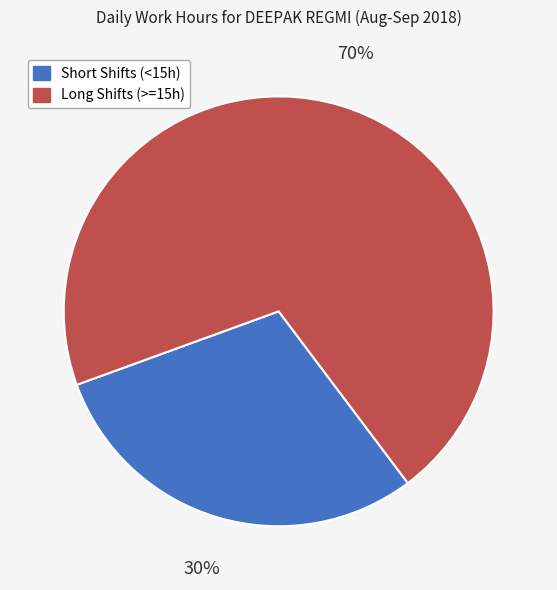

Does any single category account for the majority?

Yes